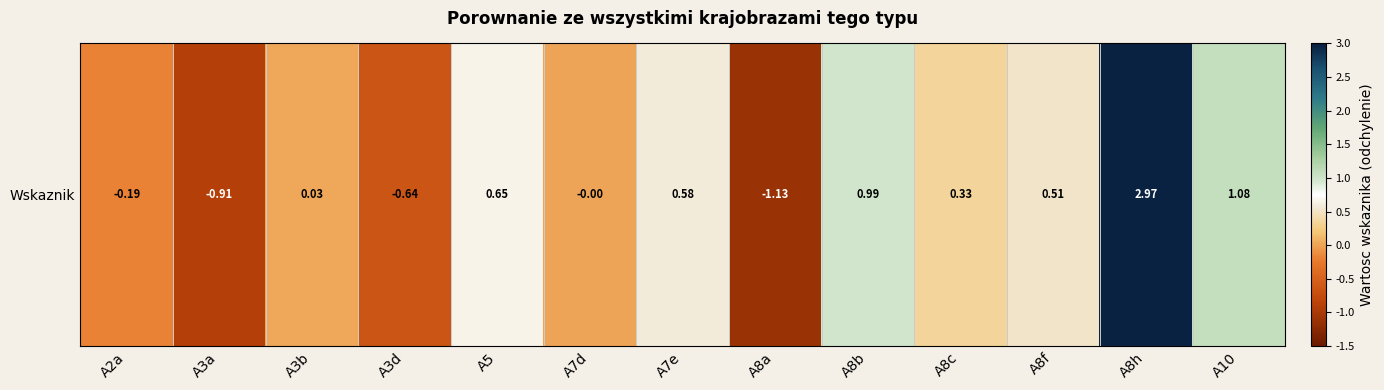

What is the minimum value shown in the chart?

-1.1